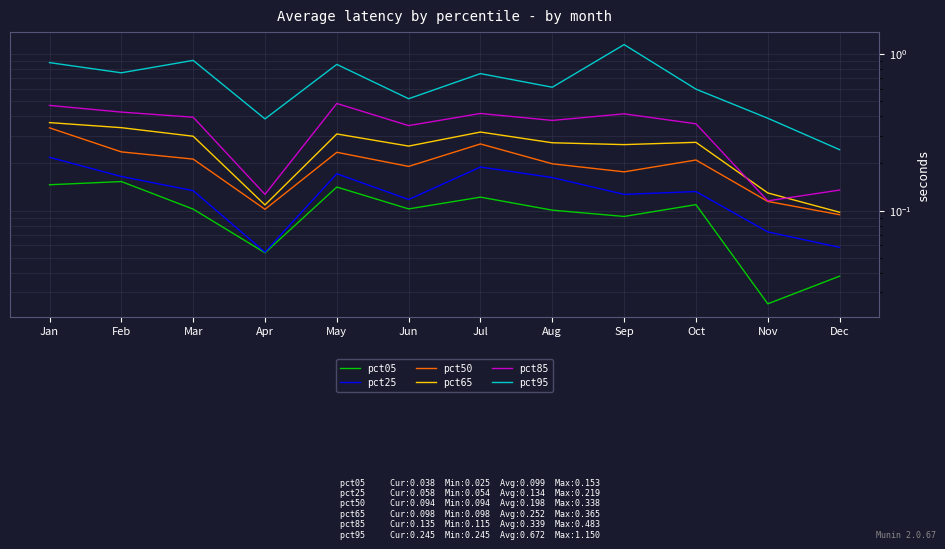

List the series in order of their peak value, lowest first.

pct05, pct25, pct50, pct65, pct85, pct95